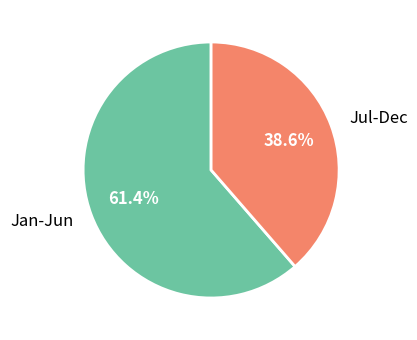

Which slice is the largest?

Jan-Jun